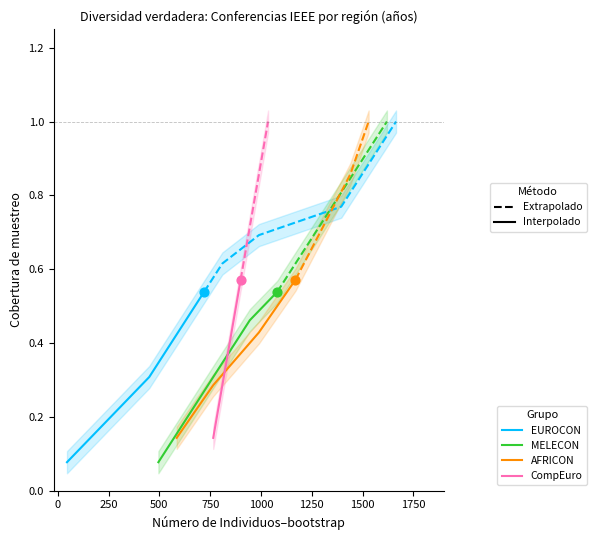

At how many categories does at least one series exceed 0?

7